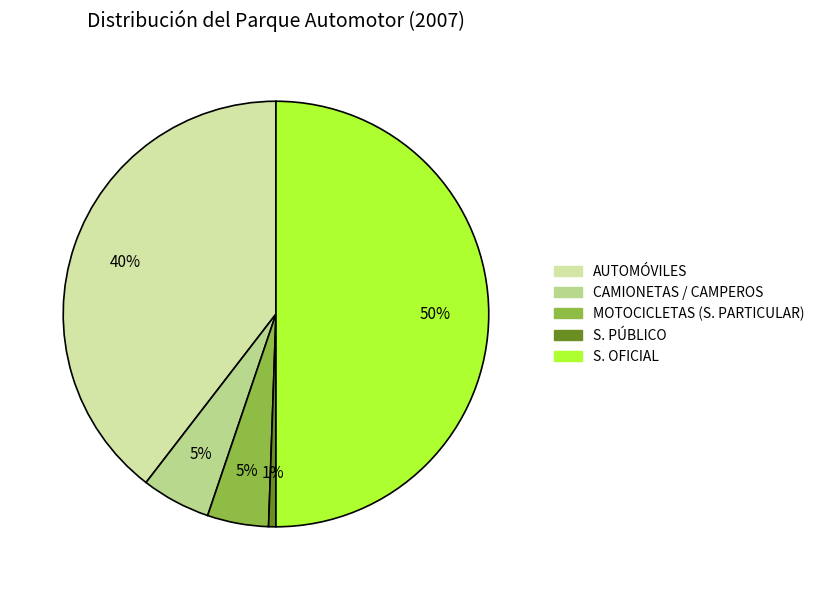

Is it true that CAMIONETAS / CAMPEROS is 1% of the pie?

False